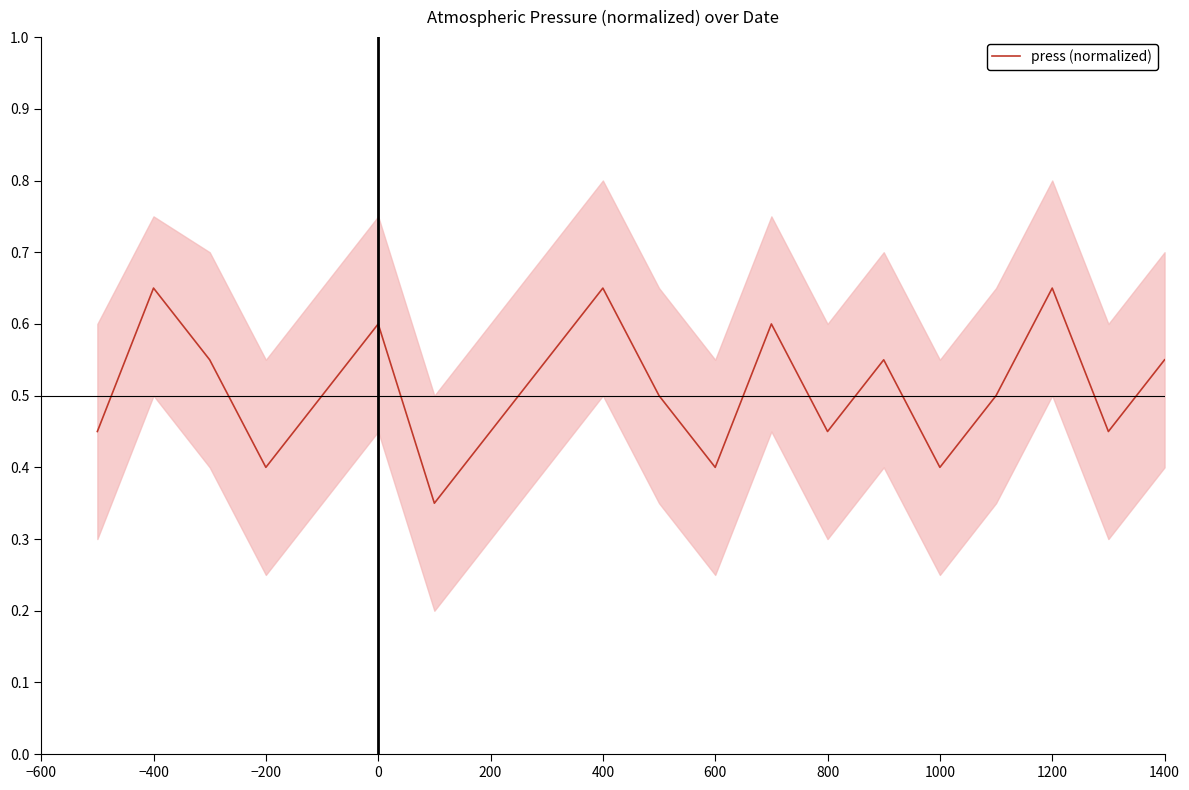

How many interior local peaks (higher than both neighbors) does the data have?

6